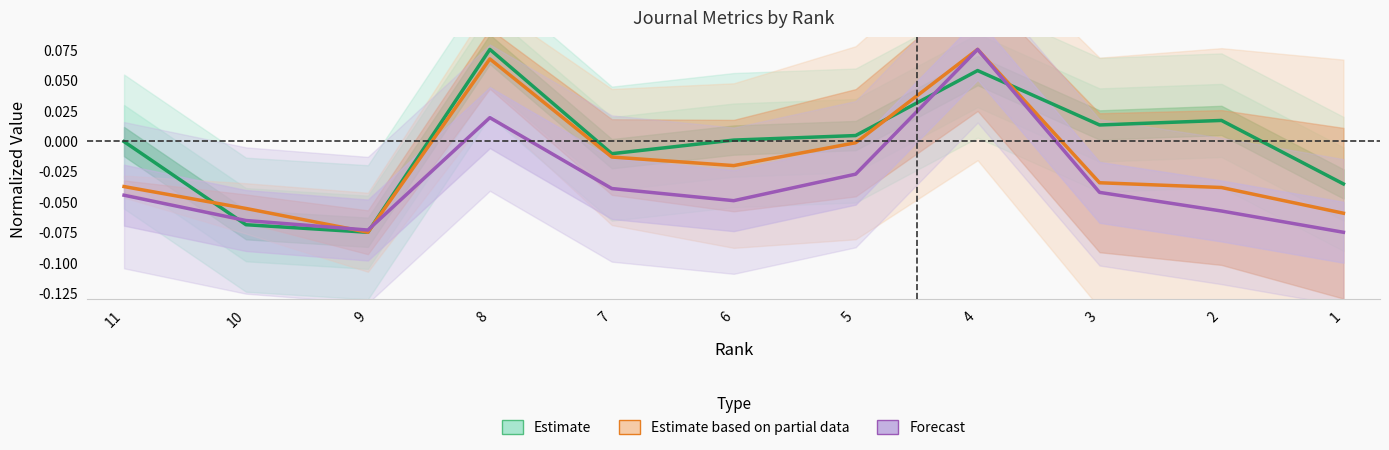

What is the difference between the second highest and minimum values in the Estimate series?

0.1